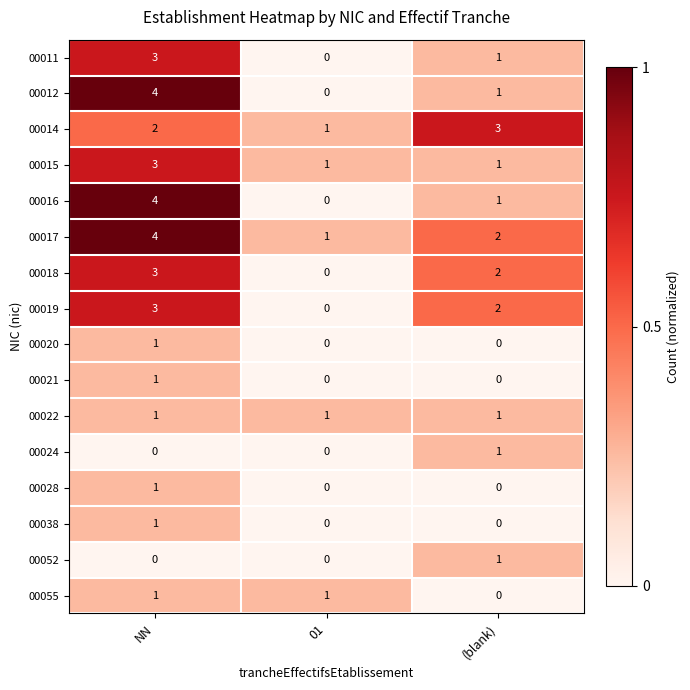

At which category is the sum across all series the highest?

NN